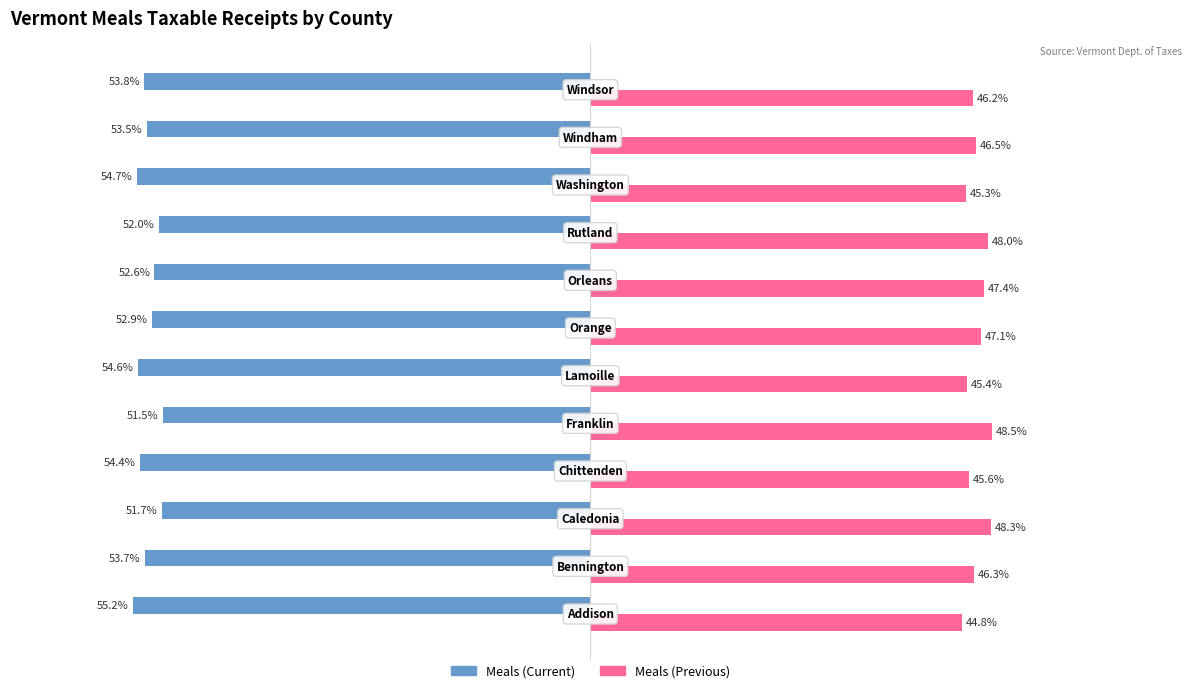

List the series in order of their peak value, lowest first.

Meals (Current), Meals (Previous)